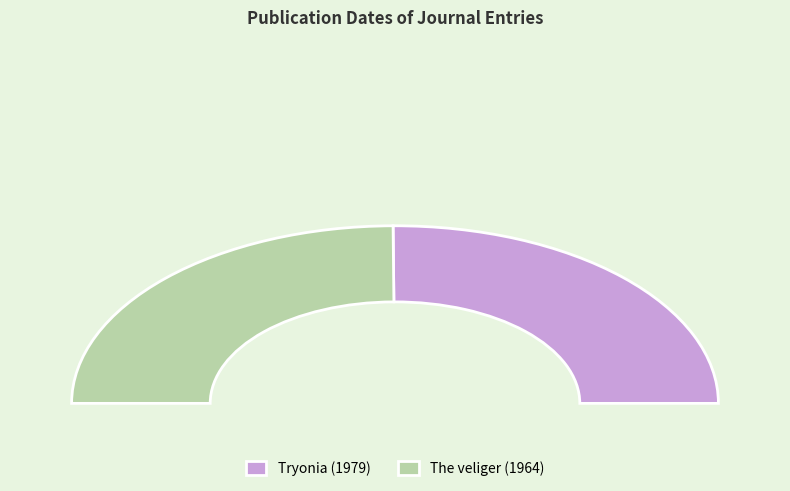

What is the majority slice?

Tryonia (1979)